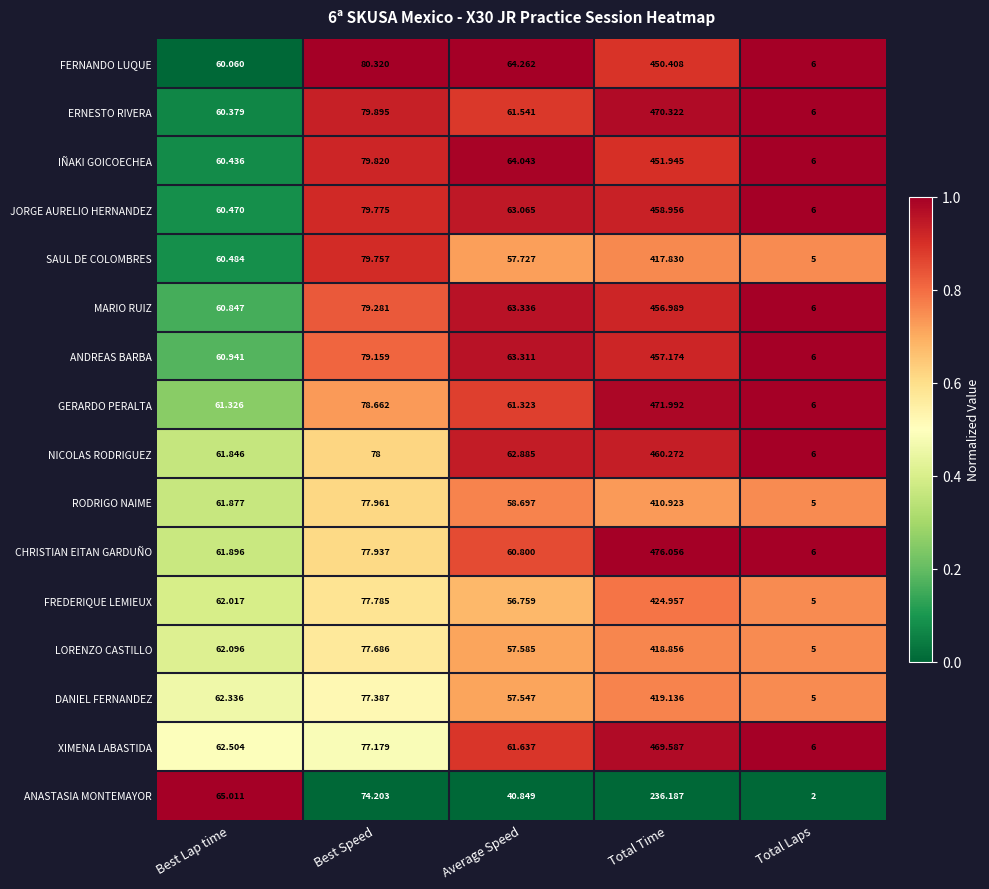

Which series changed the most between Best Speed and Average Speed?

ANASTASIA MONTEMAYOR